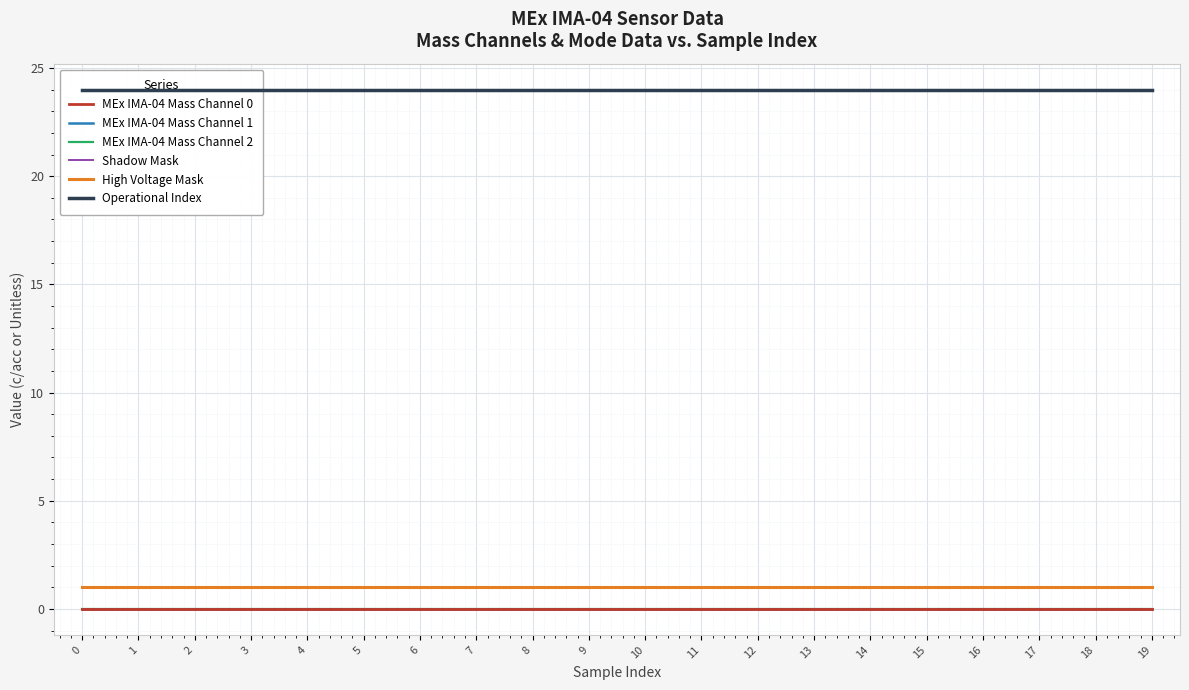

True or false: High Voltage Mask has a value of 1 at 17.

True